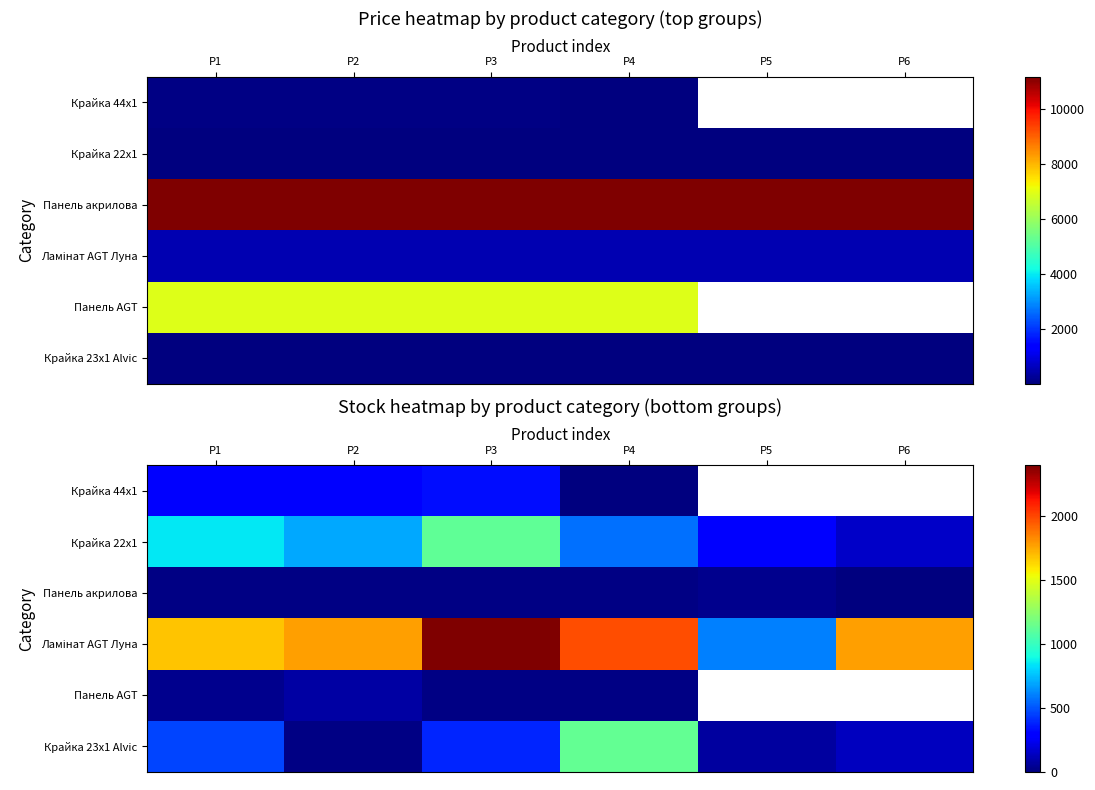

At how many categories does at least one series exceed 203?

6